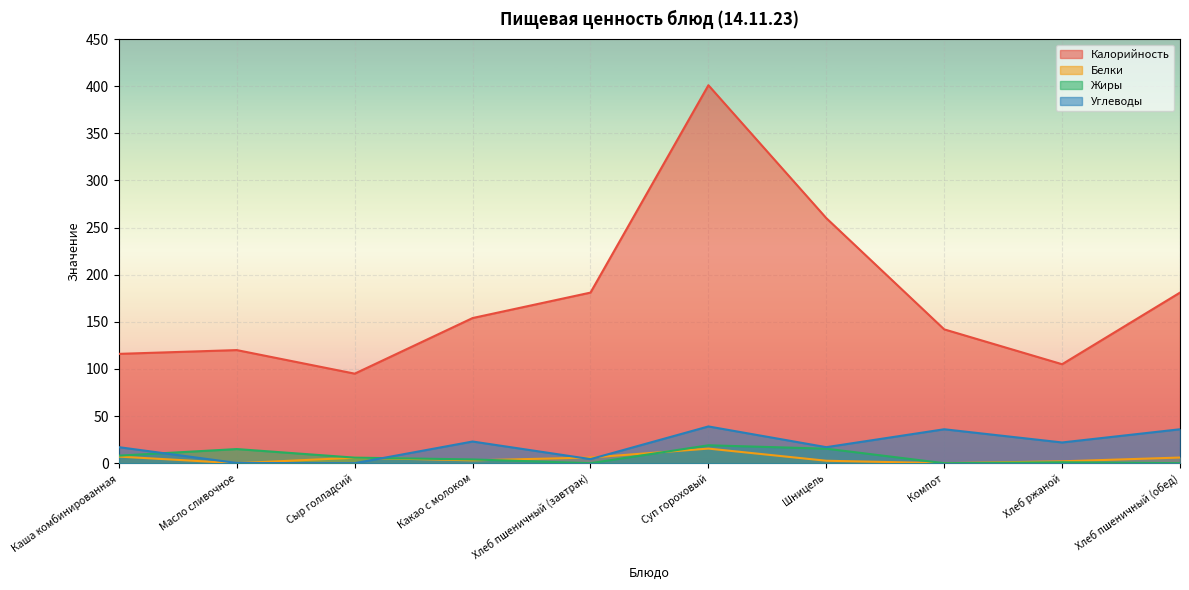

Where is the first local maximum for Жиры?

Масло сливочное